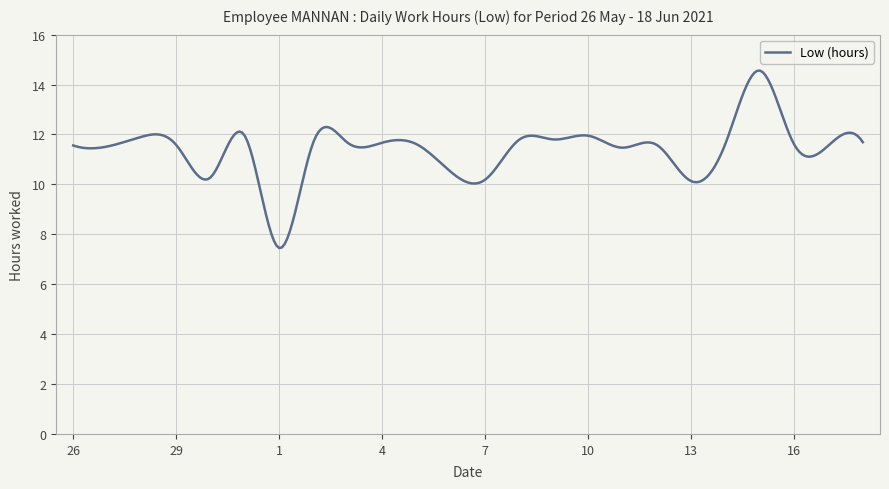

How many categories are shown in the chart?

300